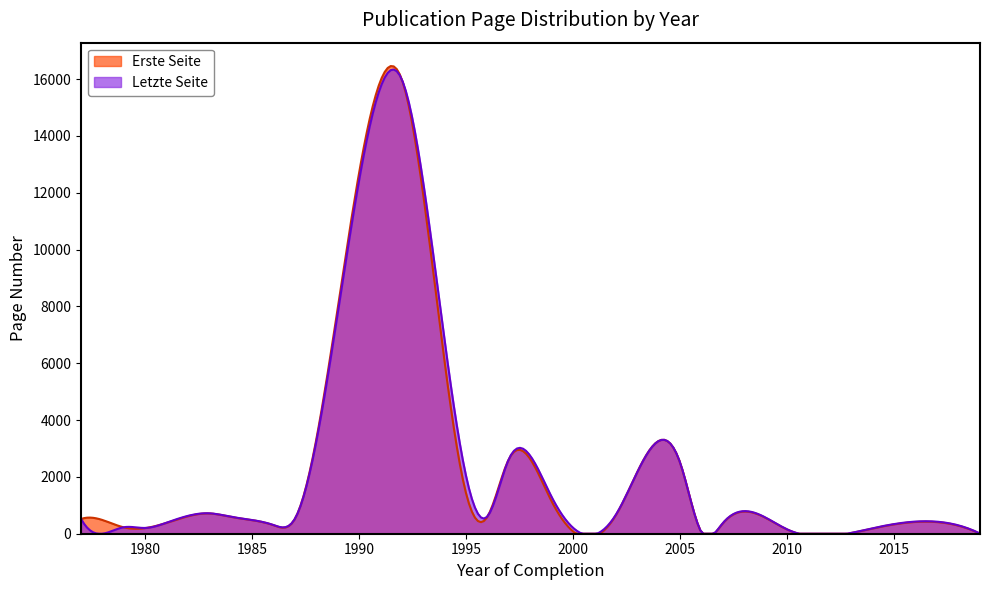

Is the value of Erste Seite at 2005 greater than the value of Letzte Seite at 1996?

Yes